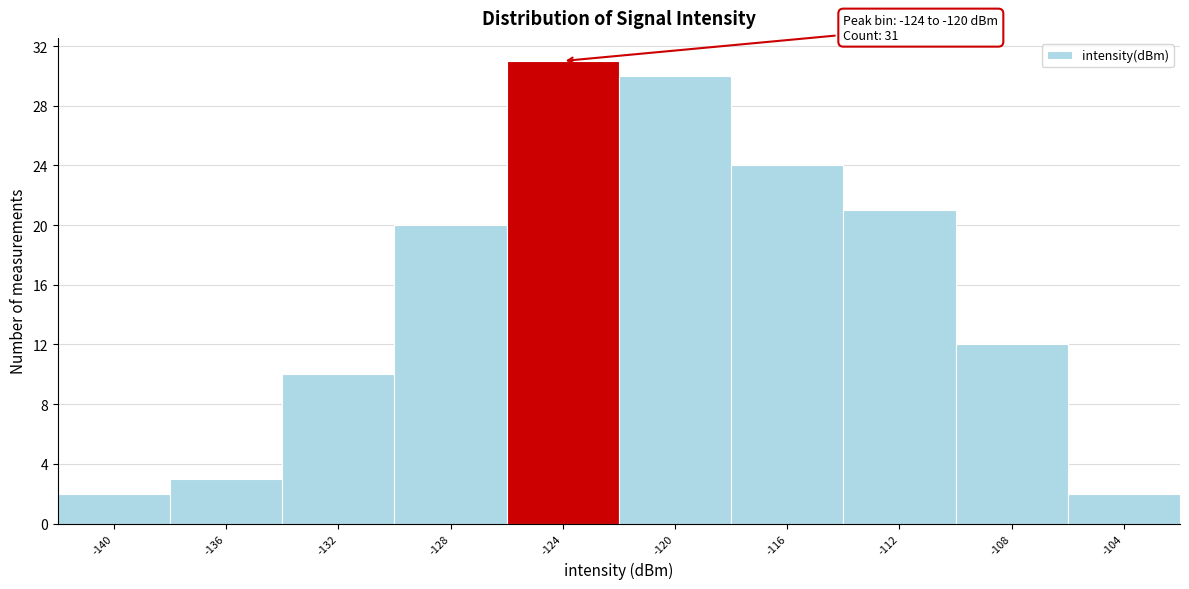

Reading left to right, list all the values displayed in this chart.

-140=2	-136=3	-132=10	-128=20	-124=31	-120=30	-116=24	-112=21	-108=12	-104=2